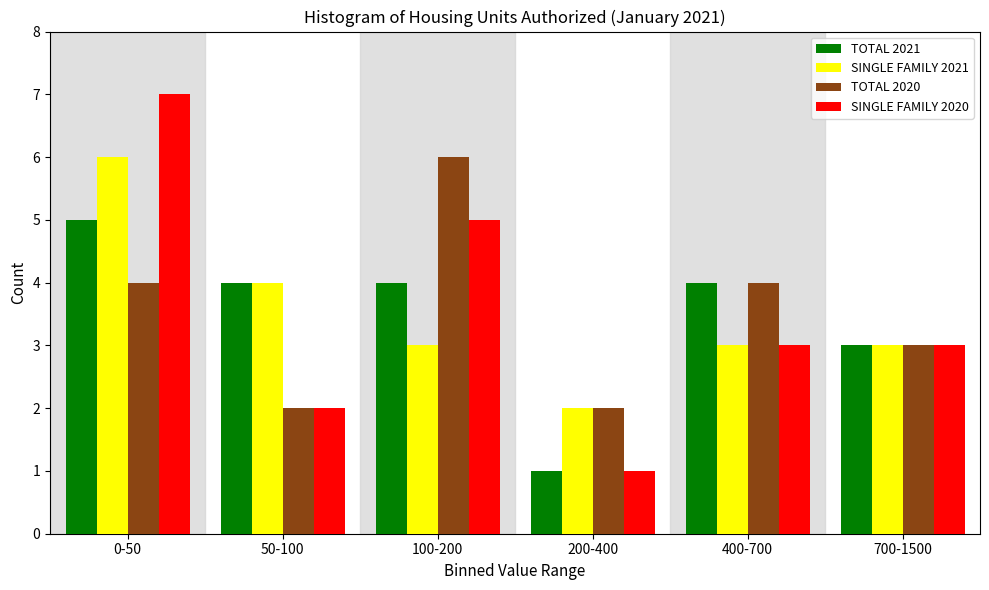

Reading left to right, list all the values displayed in this chart.

TOTAL 2021: 5	4	4	1	4	3
SINGLE FAMILY 2021: 6	4	3	2	3	3
TOTAL 2020: 4	2	6	2	4	3
SINGLE FAMILY 2020: 7	2	5	1	3	3